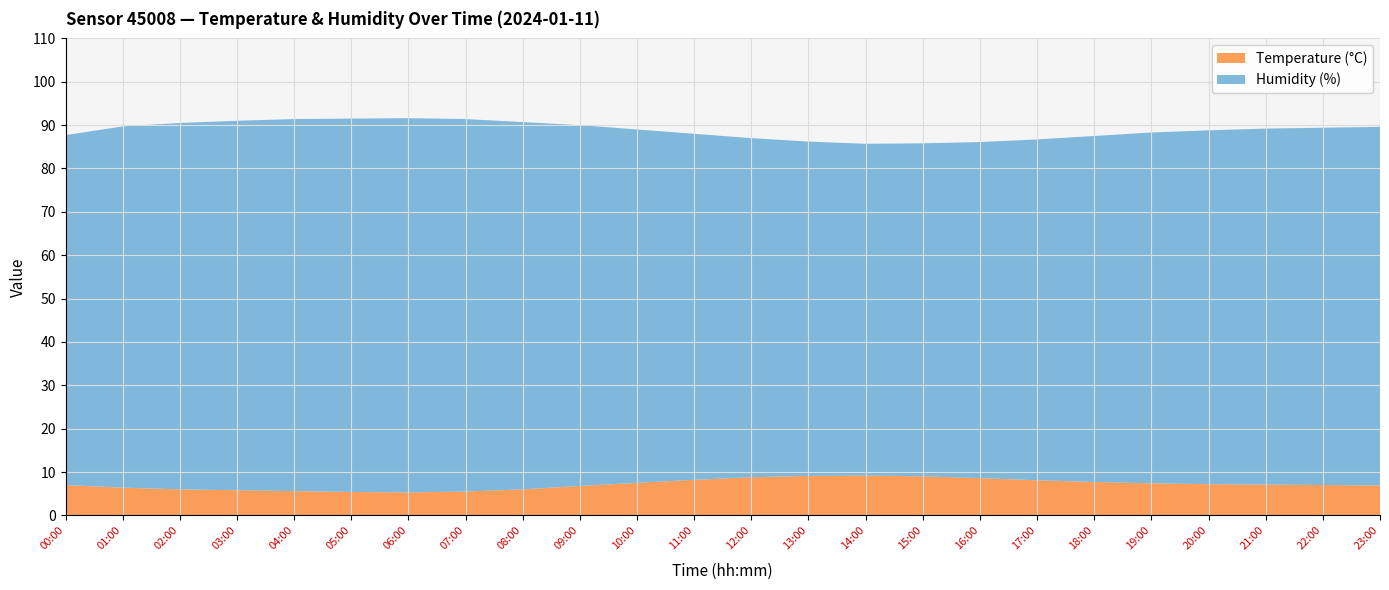

Reading right to left, list all the values displayed in this chart.

temperature: 6.9	7.0	7.1	7.2	7.4	7.7	8.1	8.6	9.0	9.2	9.1	8.8	8.2	7.5	6.8	6.0	5.5	5.3	5.4	5.6	5.8	6.0	6.4	7.0
humidity: 82.7	82.4	82.1	81.6	80.9	79.8	78.6	77.5	76.8	76.5	77.1	78.2	79.8	81.5	83.2	84.7	85.9	86.3	86.1	85.8	85.2	84.5	83.3	80.7